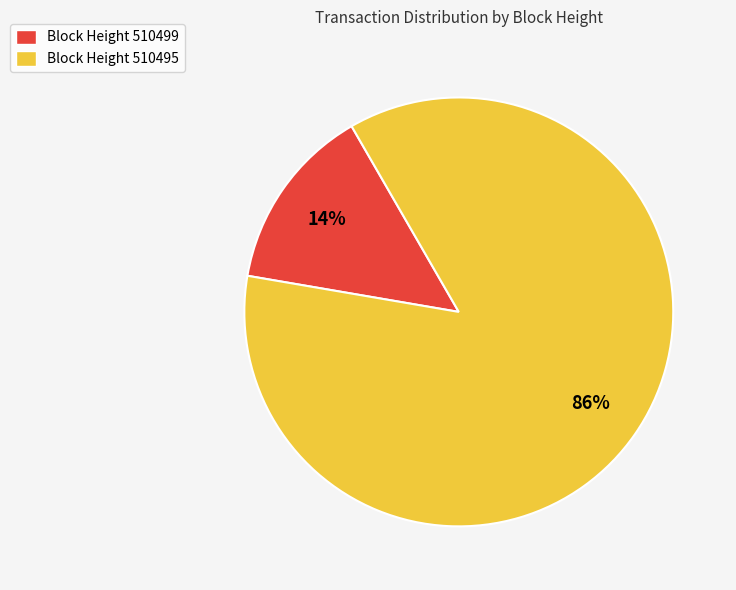

Is Block Height 510499 the majority of the pie?

No